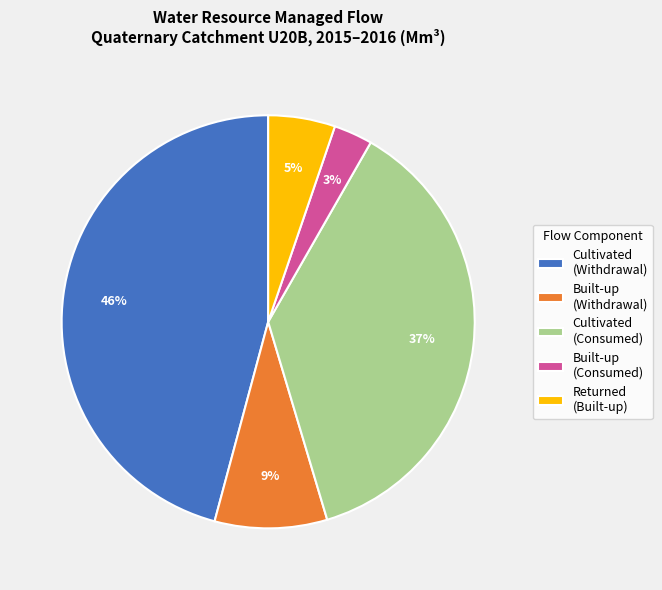

What percentage is the Built-up (Withdrawal) slice, to the nearest percent?

9%